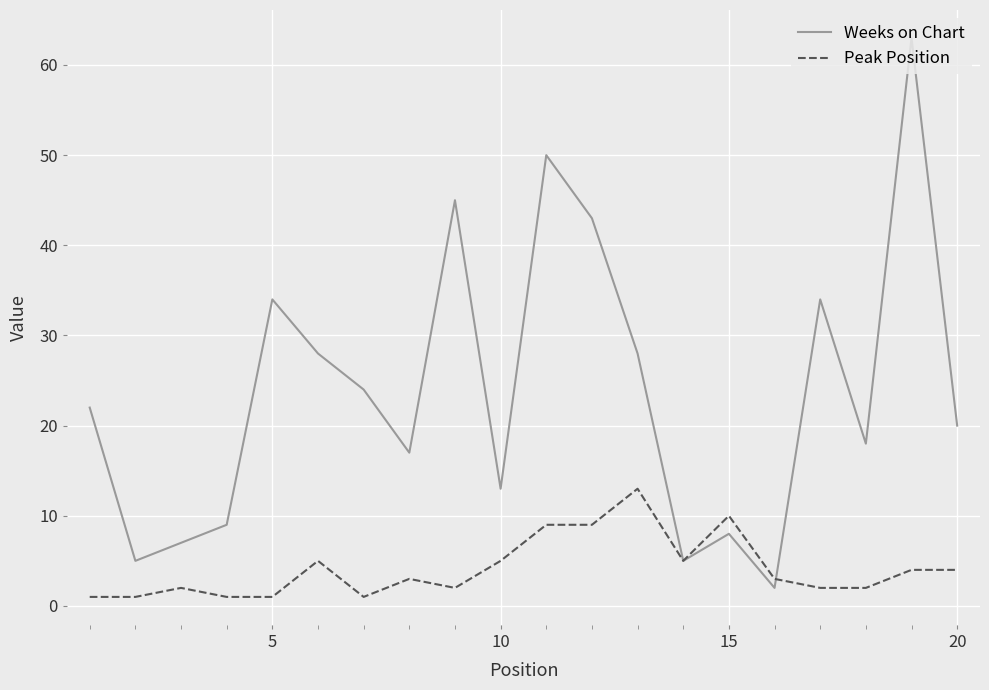

Which series has the widest spread of values?

Weeks on Chart